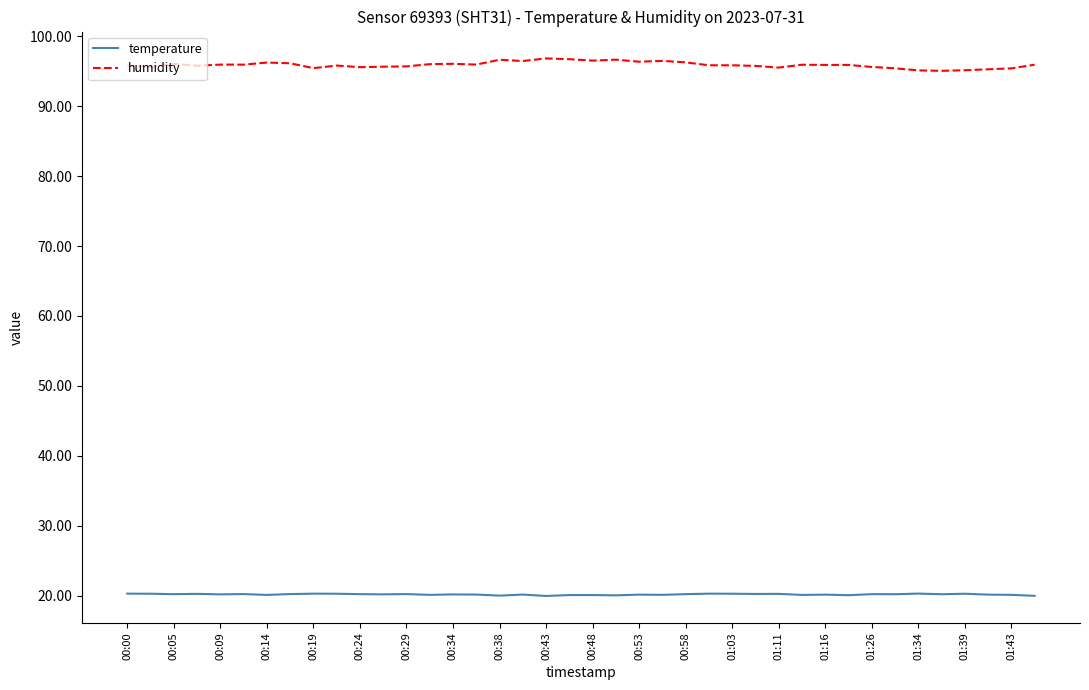

True or false: humidity has more than 0 points higher than both neighbors.

True